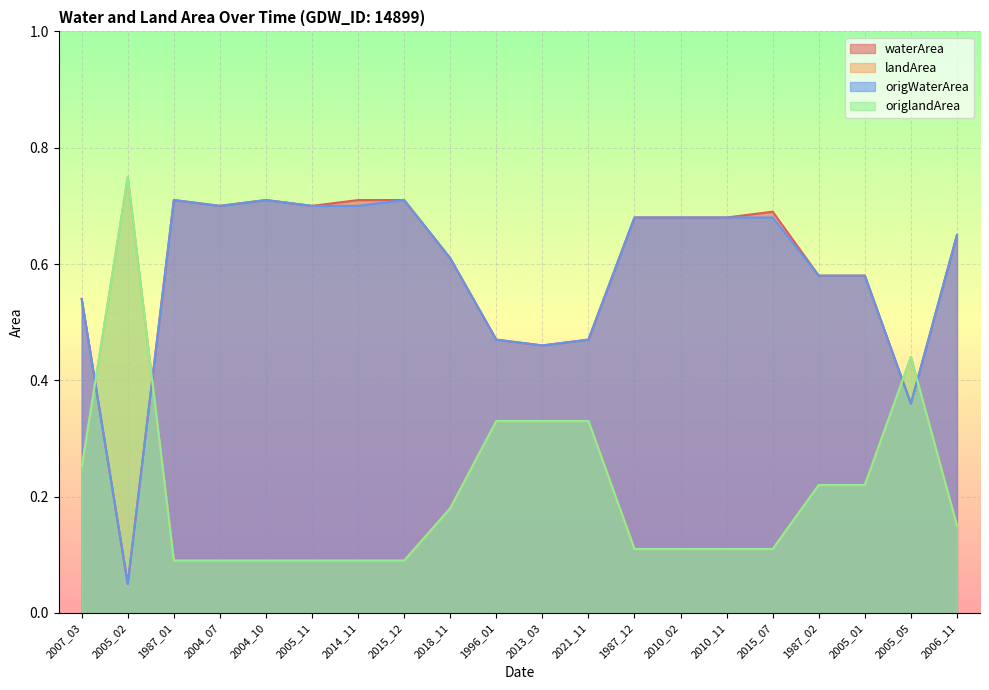

At which category does the chart reach its peak across all series?

2005_02